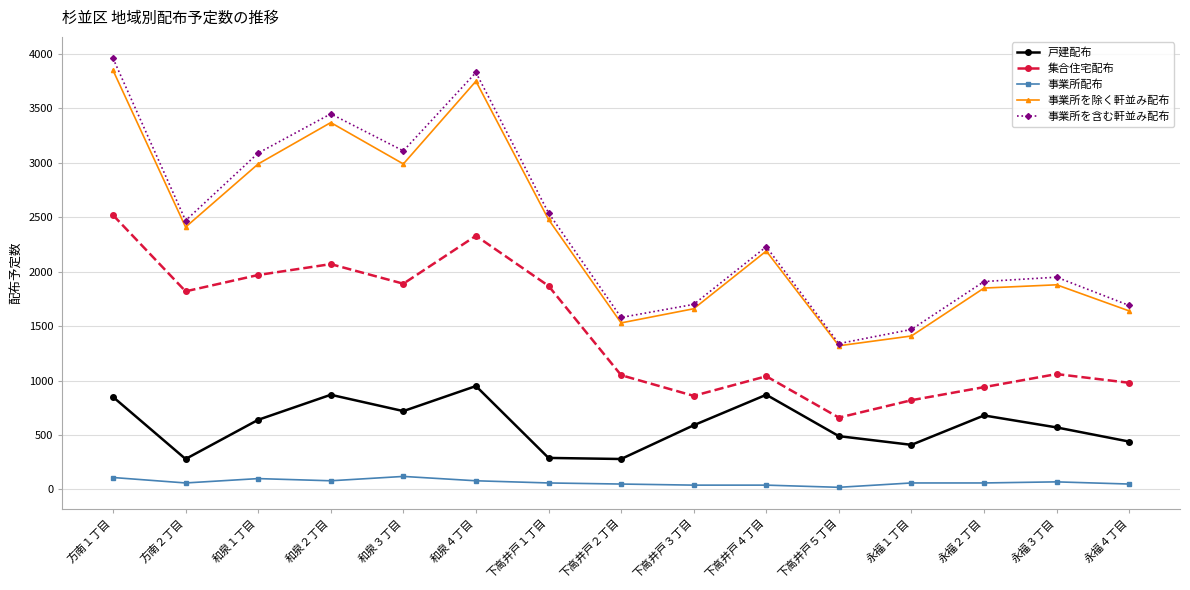

True or false: 事業所を含む軒並み配布 and 集合住宅配布 cross at least once.

False